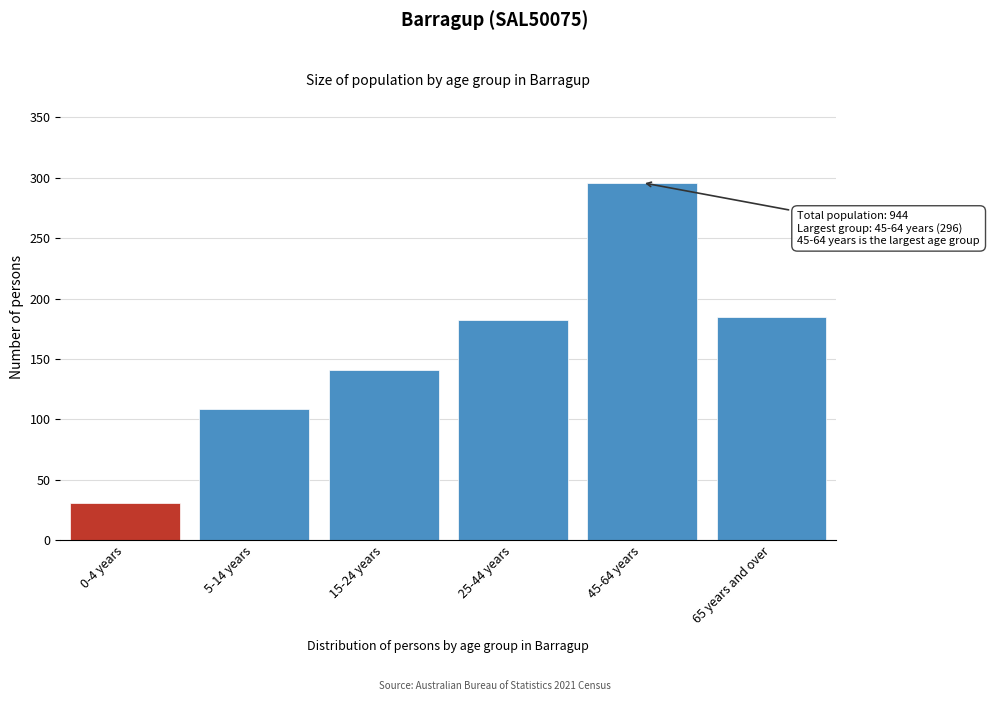

Reading right to left, transcribe all the data shown in this chart.

185	296	182	141	109	31